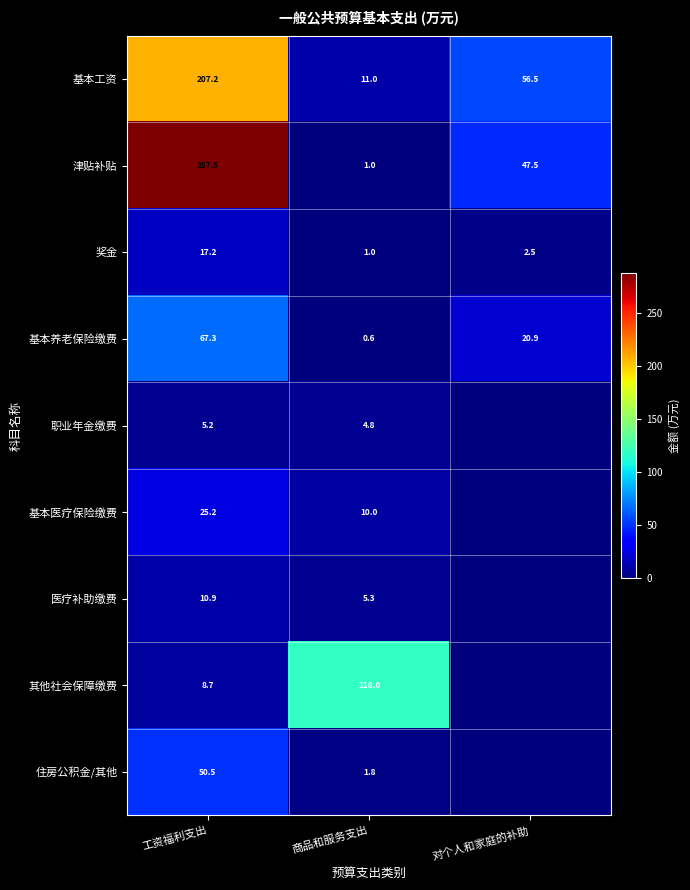

Which label corresponds to the largest value in the chart?

工资福利支出